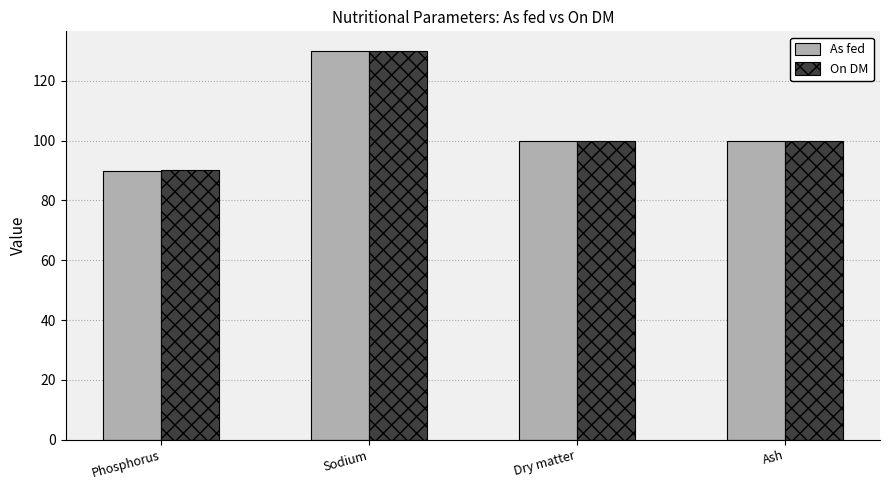

At which label does On DM first exceed 100?

Sodium